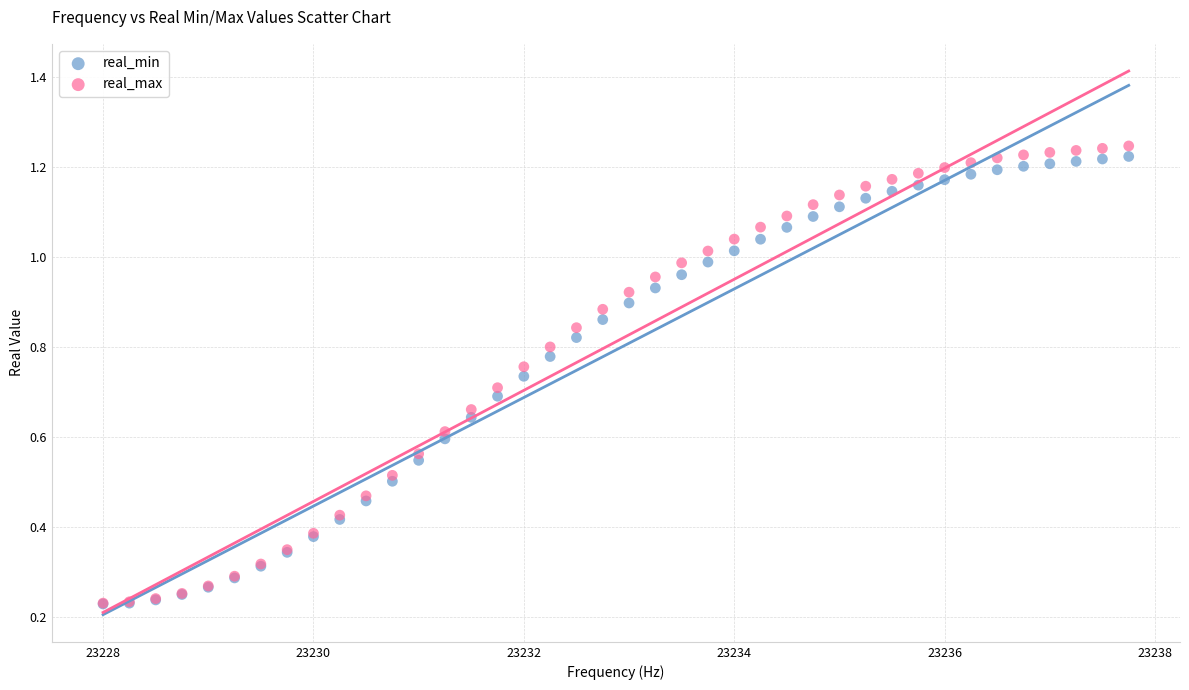

What are all the series names shown in the legend?

real_min, real_max